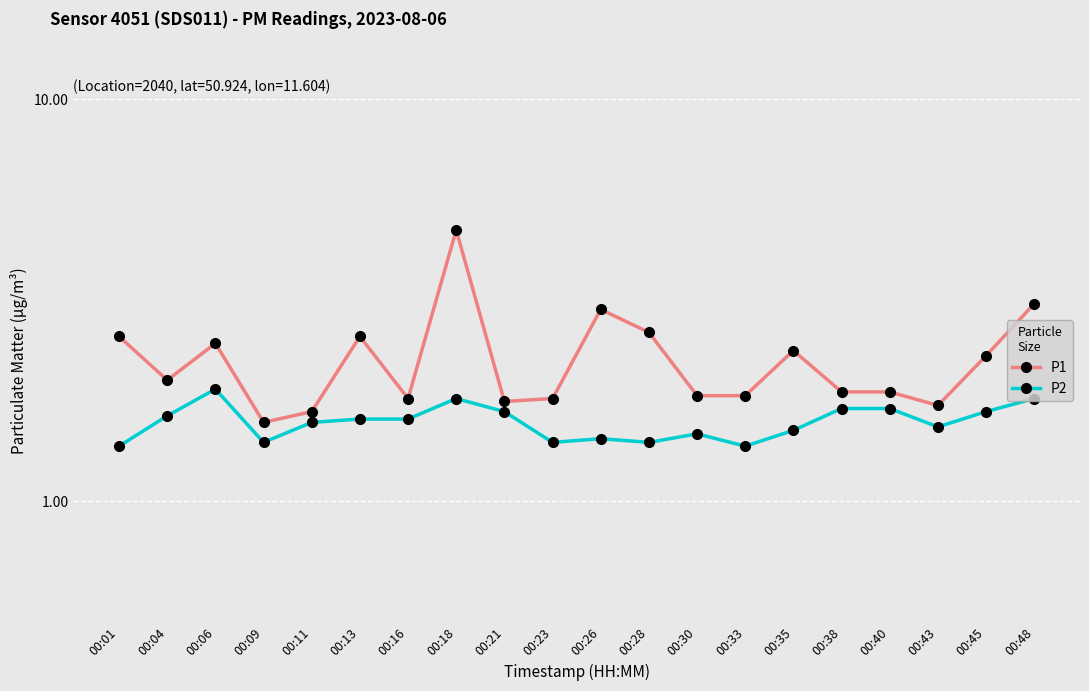

Is it true that P1 equals 3.1 at 00:48?

True